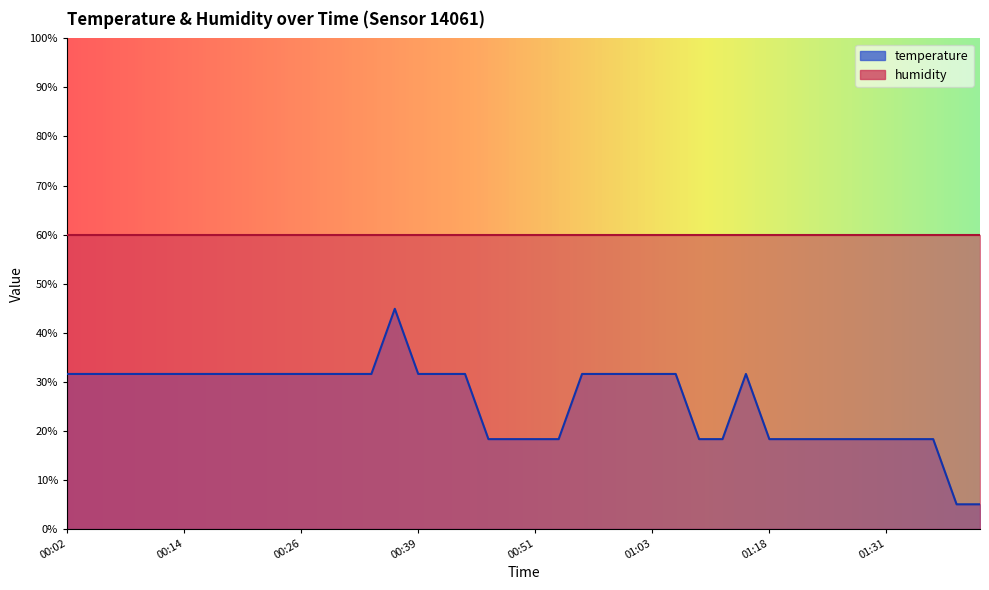

True or false: the data shows 9.2 at 00:58.

False